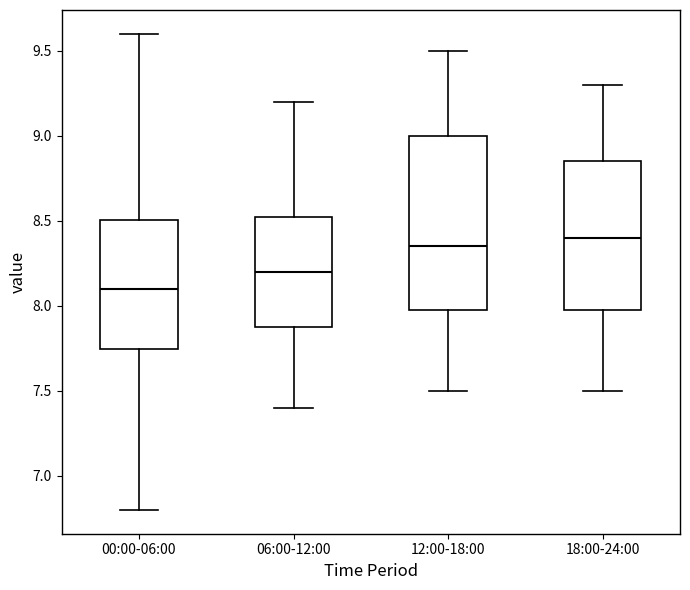

Reading left to right, read every box against the y-axis: the position of its median line, the range the box covers, and the ends of its whiskers. The values are not printed on the chart, so give them approximately, as read against the axis.

00:00-06:00: median 8.10, box 7.75 to 8.50, whiskers 6.80 to 9.60
06:00-12:00: median 8.20, box 7.90 to 8.55, whiskers 7.40 to 9.20
12:00-18:00: median 8.35, box 8.00 to 9.00, whiskers 7.50 to 9.50
18:00-24:00: median 8.40, box 8.00 to 8.85, whiskers 7.50 to 9.30